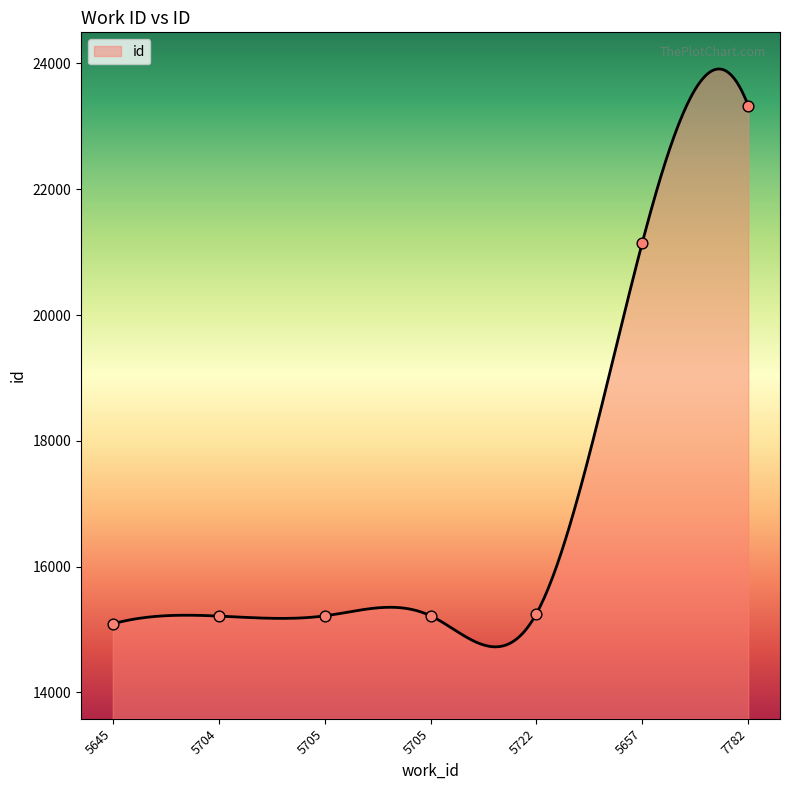

What is the change in value from 5645 to 7782?

+8237